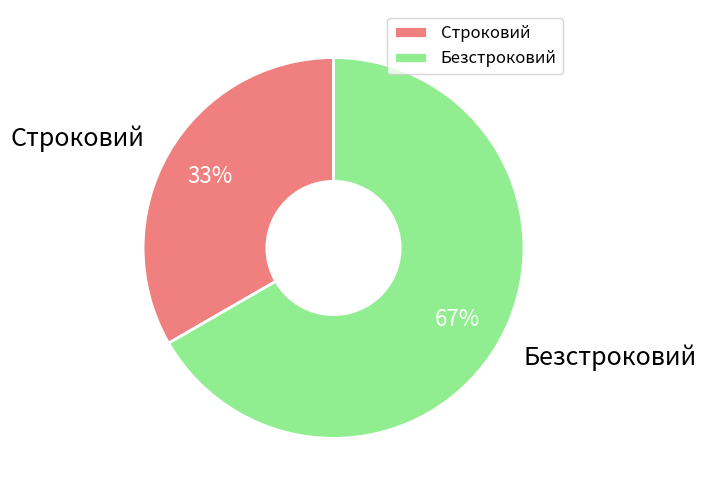

Count the number of slices in the pie.

2